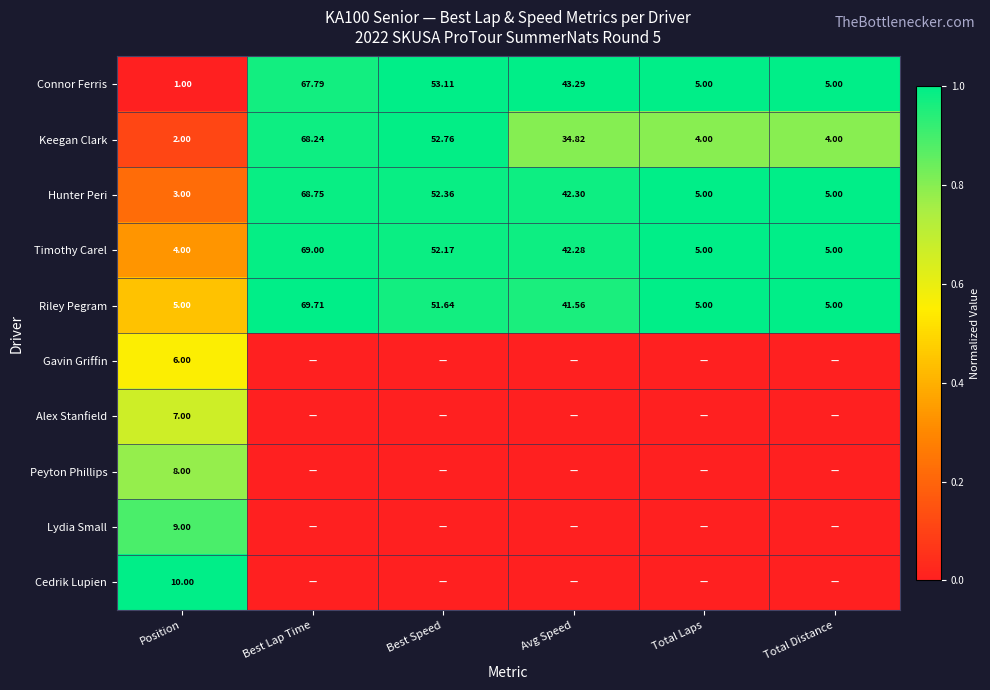

At which label does Keegan Clark reach its minimum?

Position